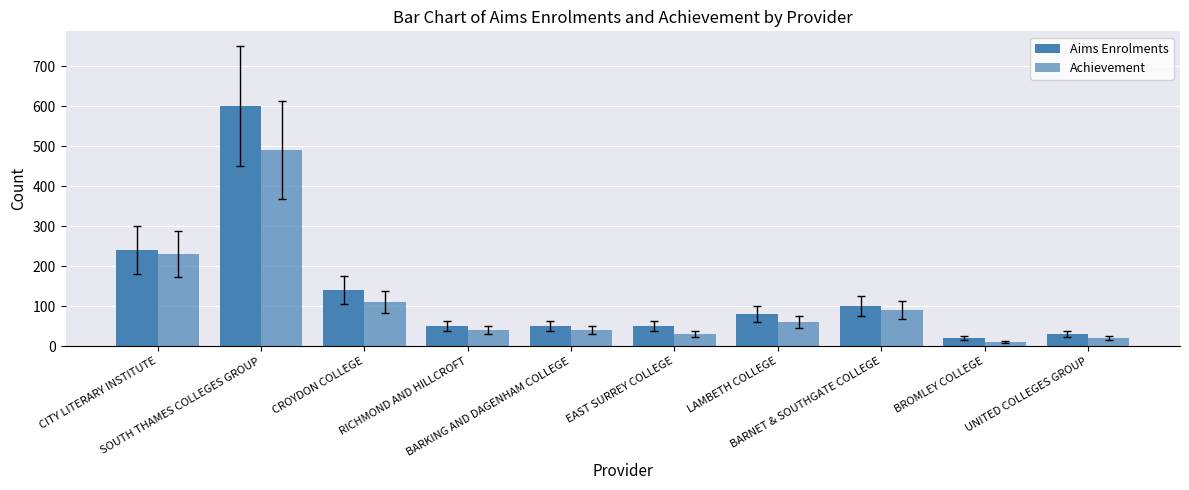

What position from the left is RICHMOND AND HILLCROFT?

4